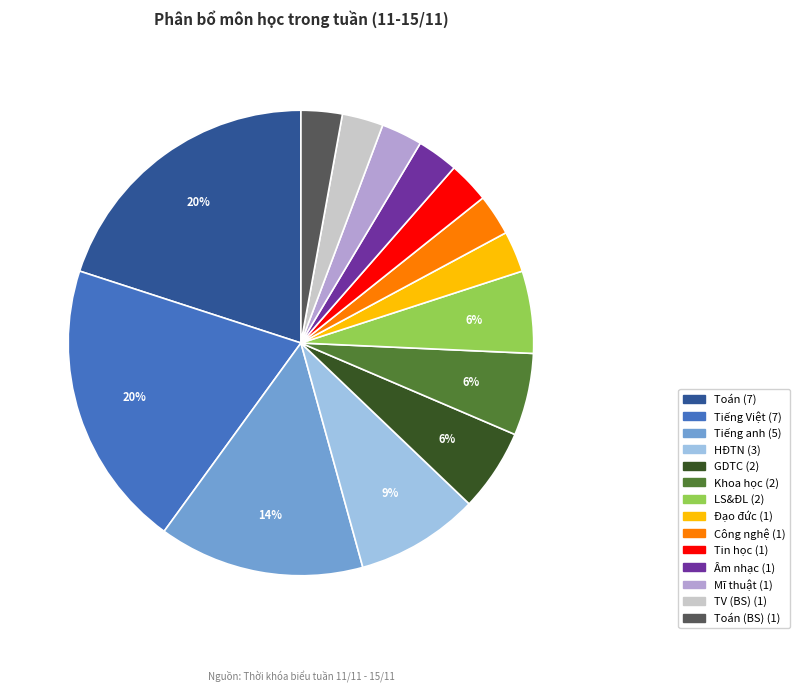

Is there any slice that represents more than half of the pie?

No